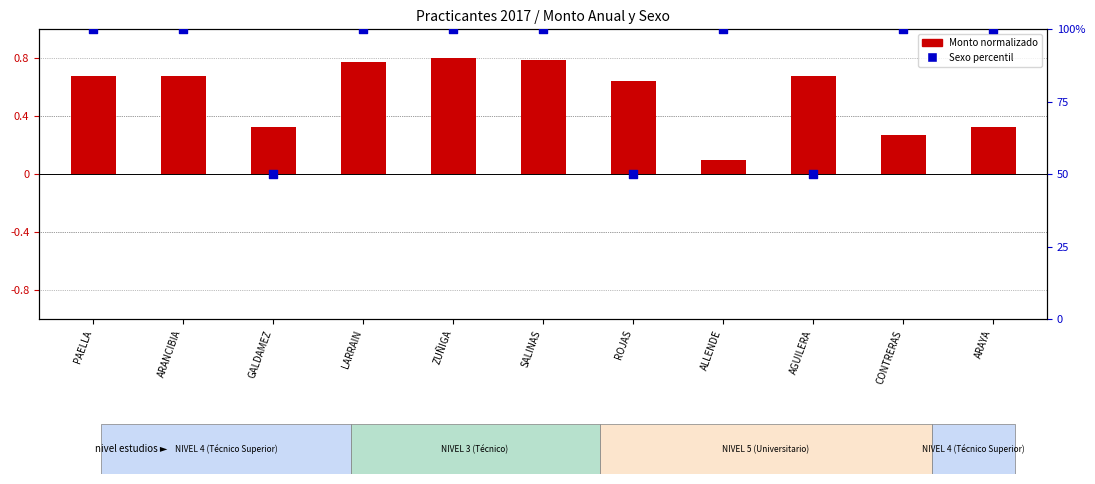

Which series contains the highest Y value?

Sexo (percentil)